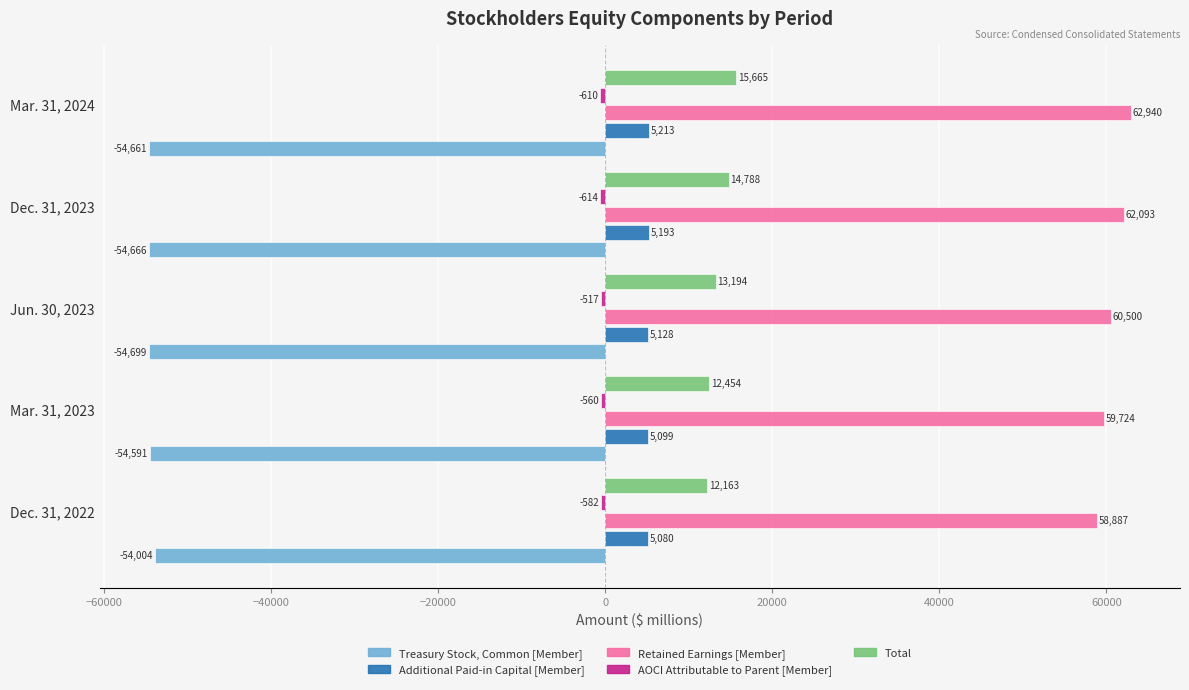

What is the difference between the Additional Paid-in Capital [Member] values at Dec. 31, 2022 and Mar. 31, 2024?

133